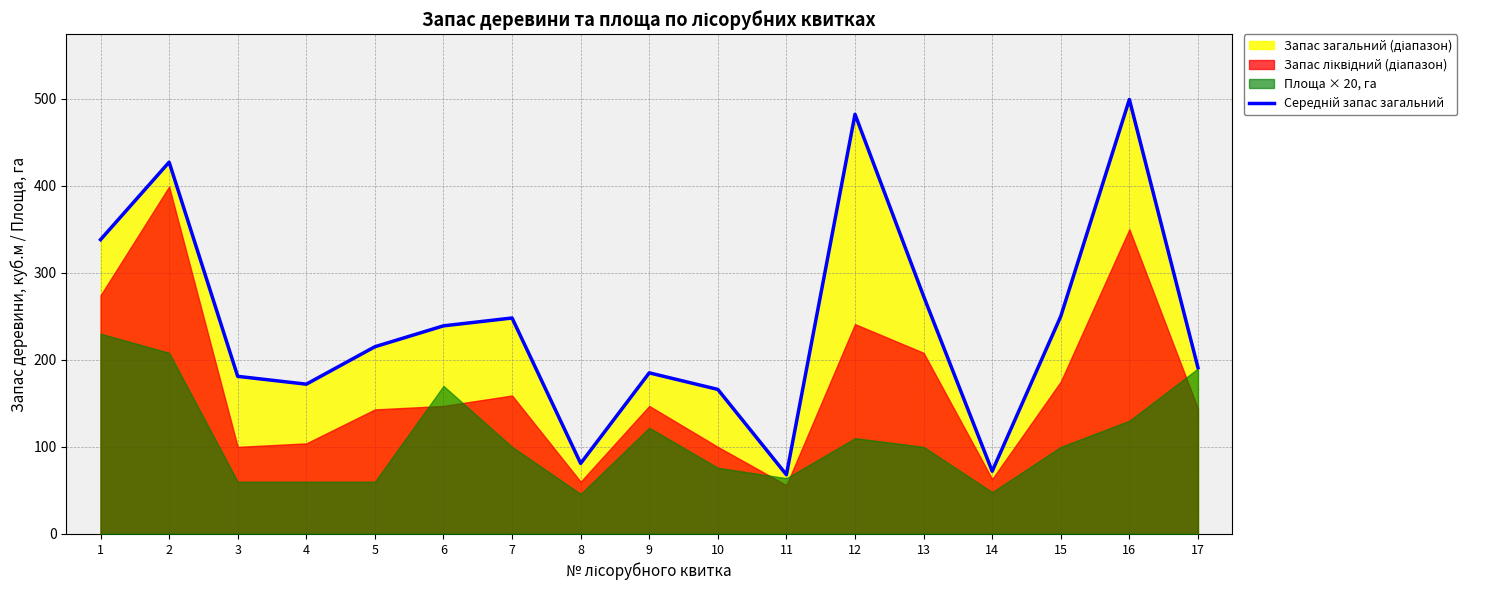

True or false: the data shows 51 at 6.

False